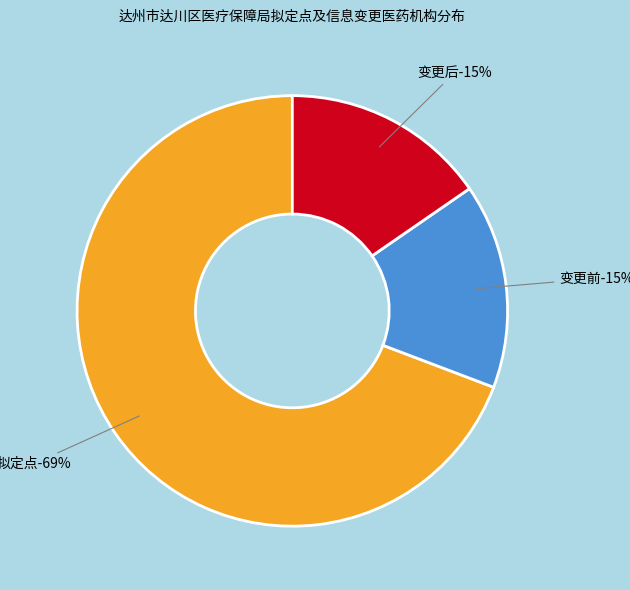

To the nearest percent, what percentage of the pie is 拟定点?

69%